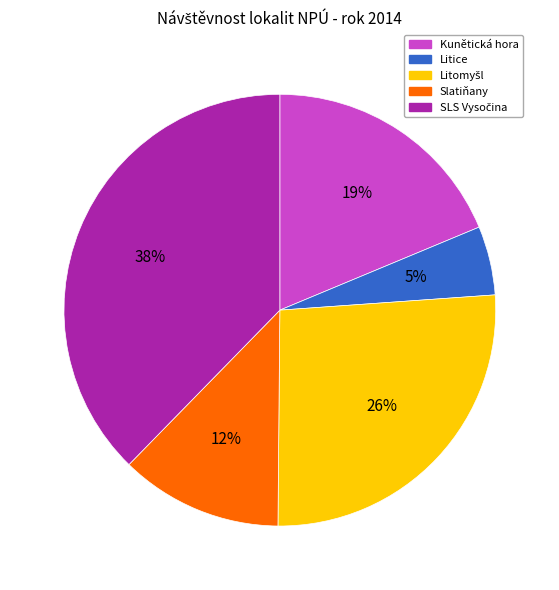

Which slice is the smallest?

Litice